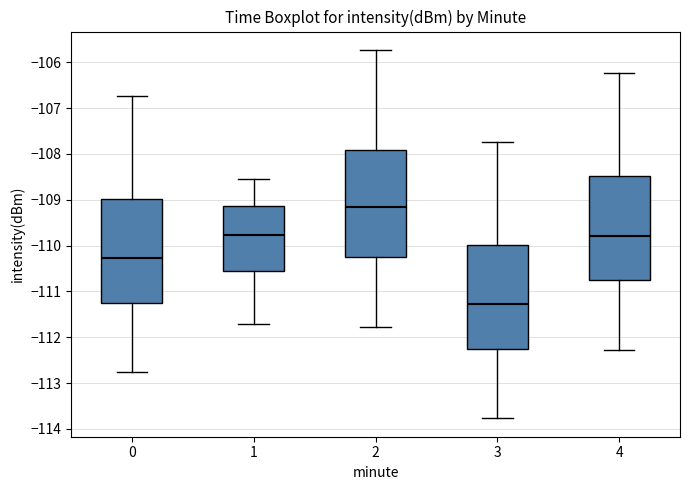

Reading left to right, read every box against the y-axis: the position of its median line, the range the box covers, and the ends of its whiskers. The values are not printed on the chart, so give them approximately, as read against the axis.

0: median -110.3, box -111.2 to -109.0, whiskers -112.8 to -106.7
1: median -109.8, box -110.6 to -109.1, whiskers -111.7 to -108.6
2: median -109.2, box -110.2 to -107.9, whiskers -111.8 to -105.7
3: median -111.3, box -112.2 to -110.0, whiskers -113.8 to -107.7
4: median -109.8, box -110.7 to -108.5, whiskers -112.3 to -106.2